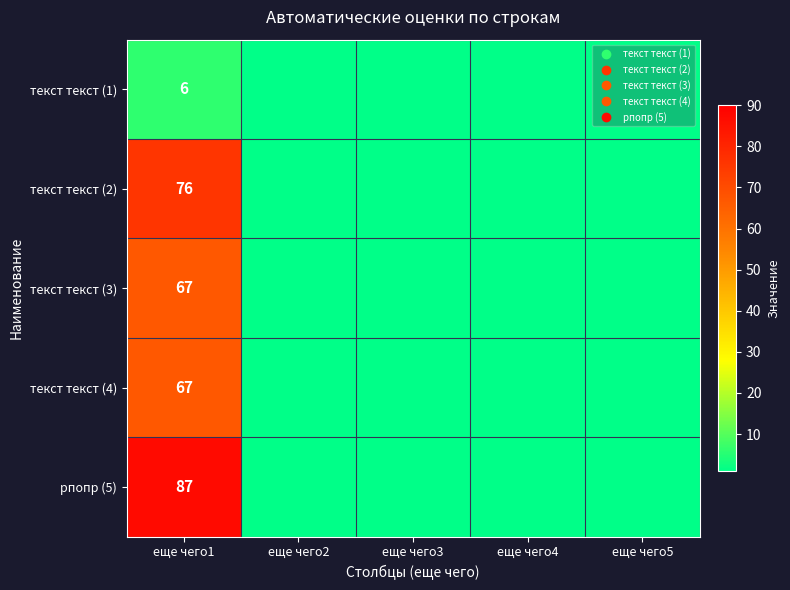

True or false: рпопр (5) has a value of 2 at еще чего2.

False